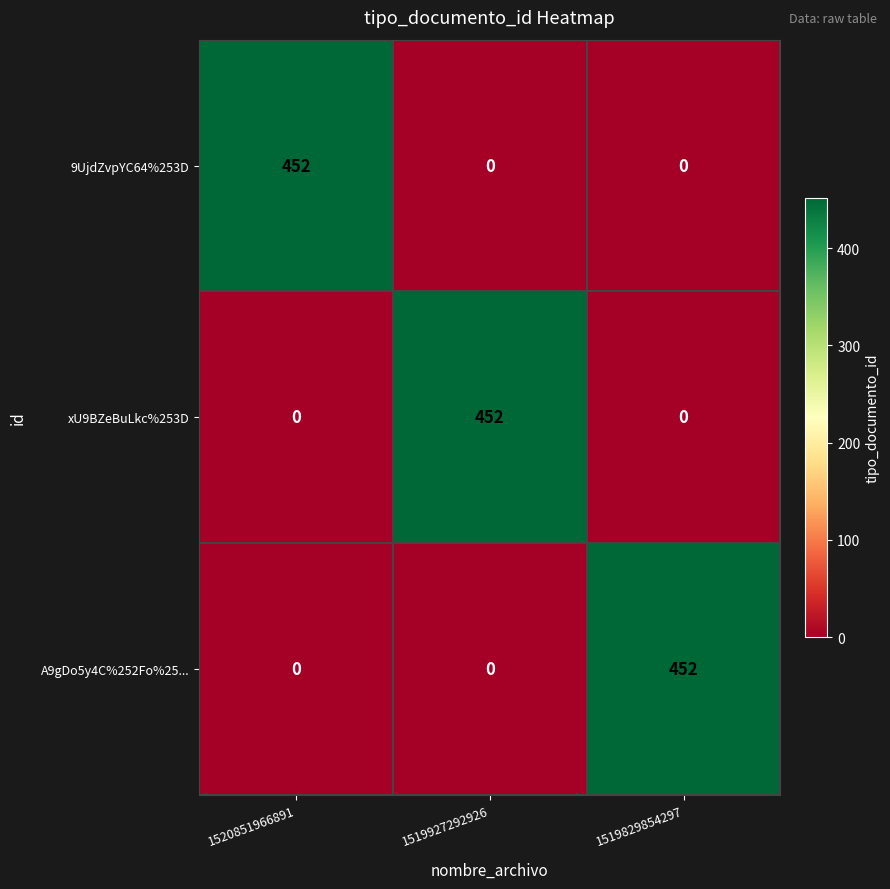

What is the total value across all series at 1520851966891?

452